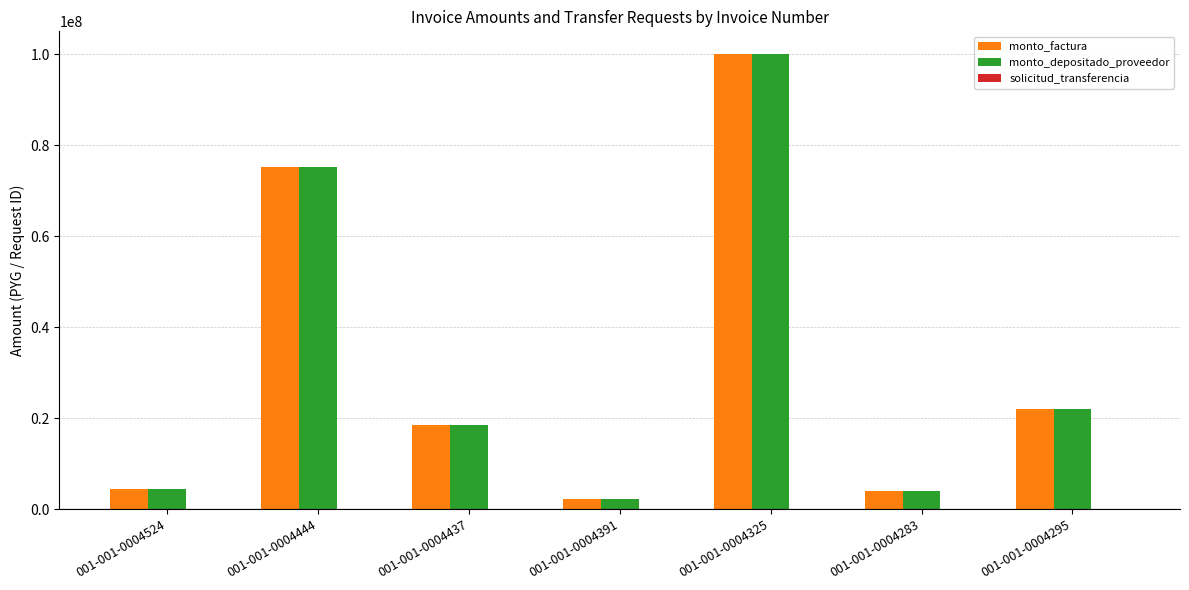

What is the maximum value for monto_factura?

100010000